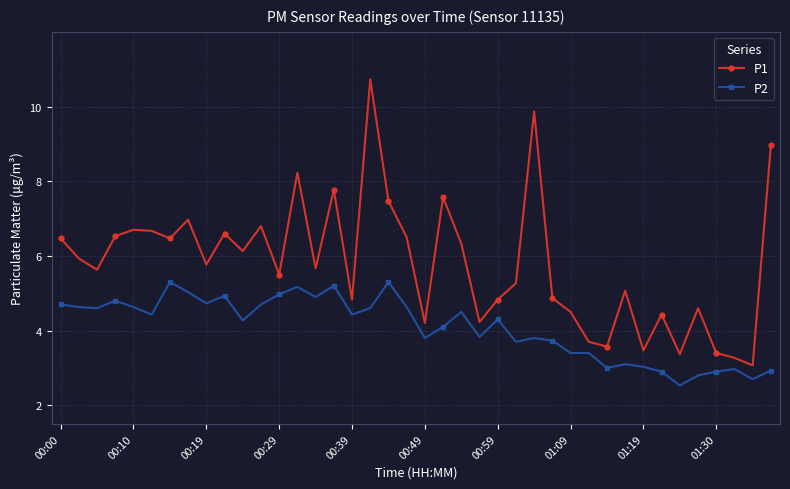

What is the average value of the P2 series?

4.1